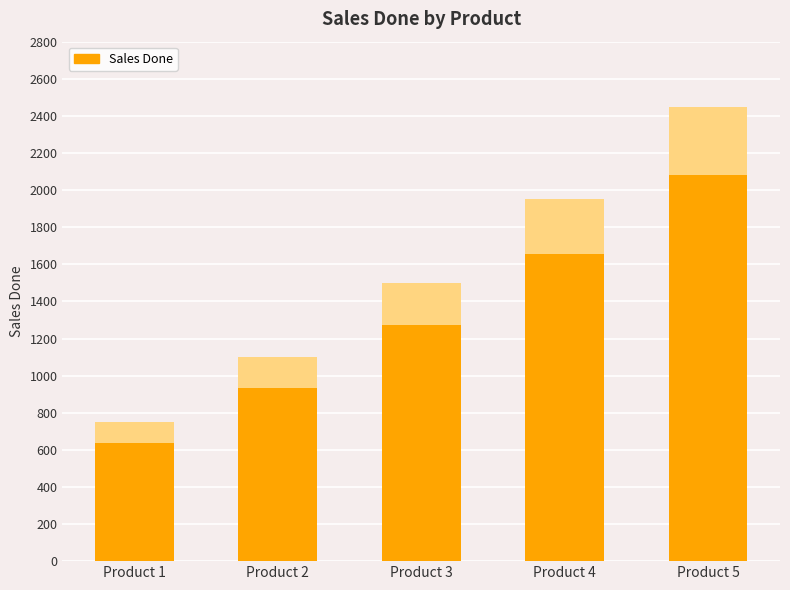

Approximately how many times larger is the value at Product 4 compared to Product 2?

1.8